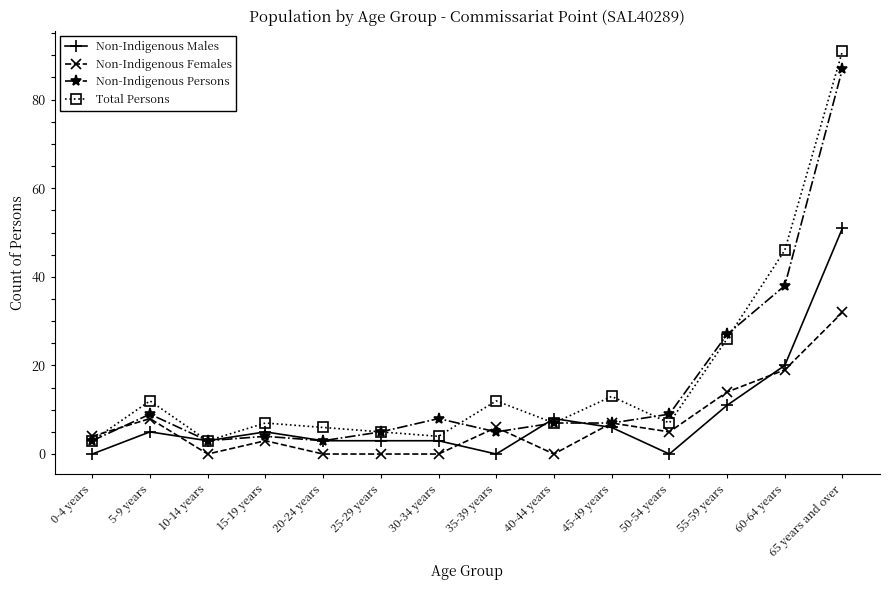

How many times do Non-Indigenous Males and Non-Indigenous Females cross each other?

5